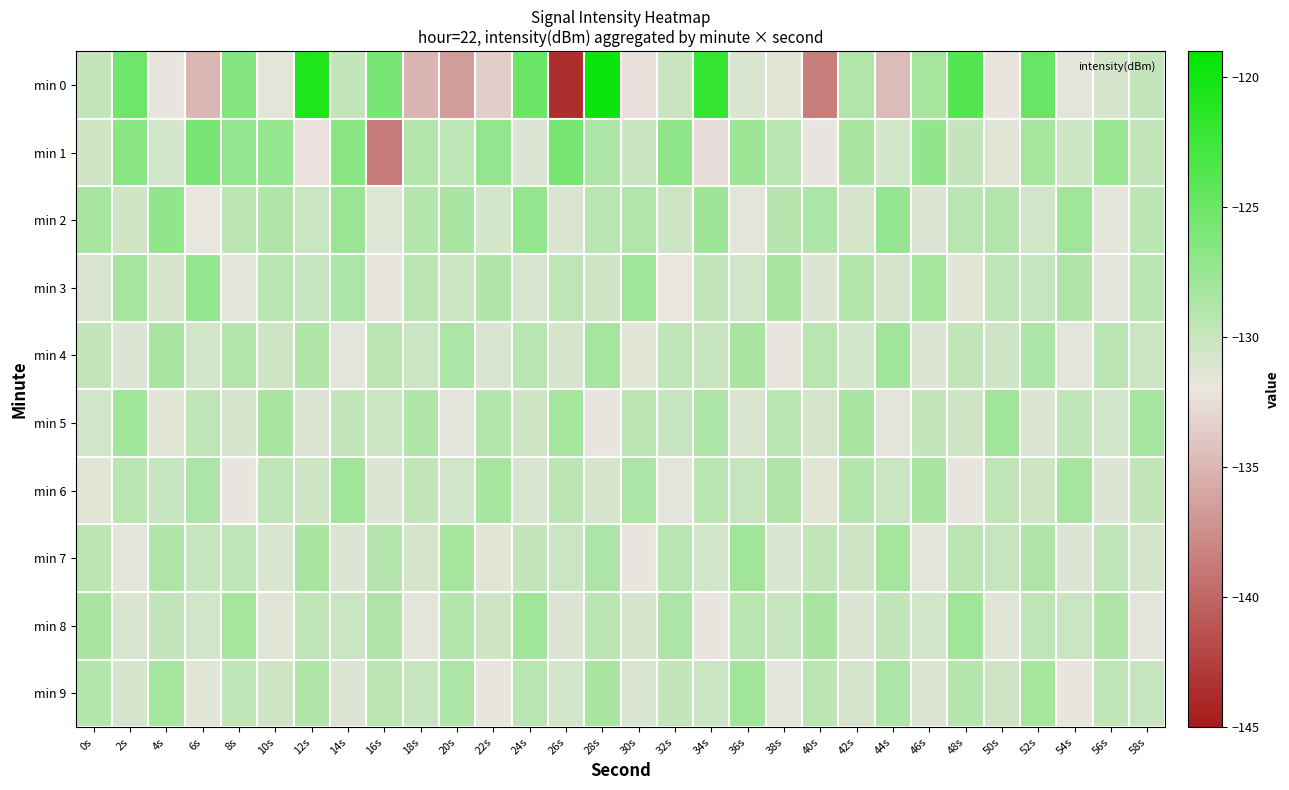

At 20s, list the series in order from smallest to largest.

min 0, min 5, min 6, min 3, min 1, min 8, min 4, min 9, min 2, min 7